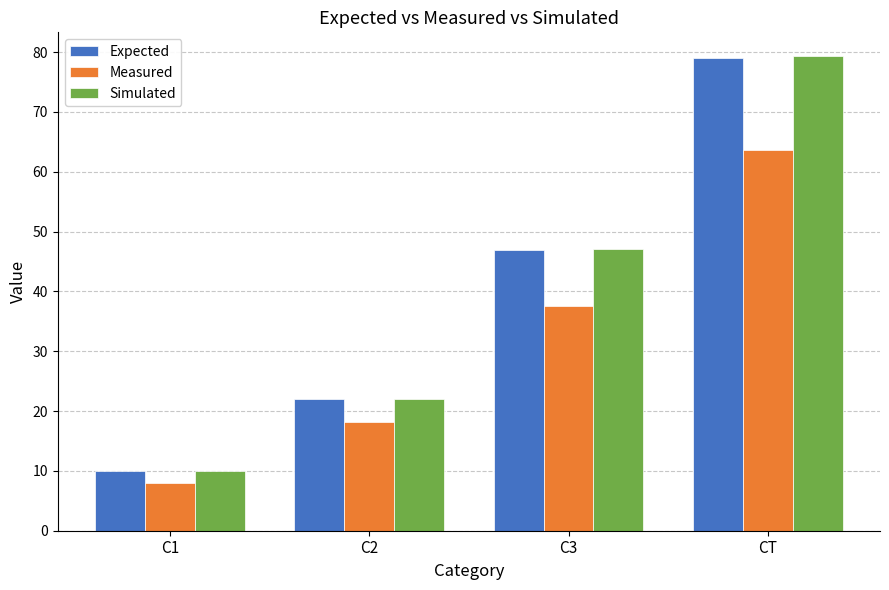

The value of Expected at C2 is 22.0. True or false?

True